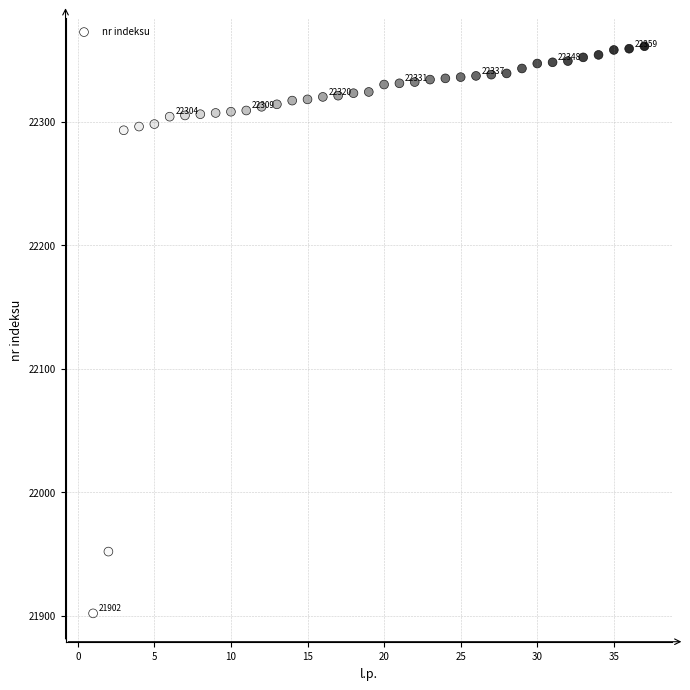

What is the range of Y values (max minus min)?

459